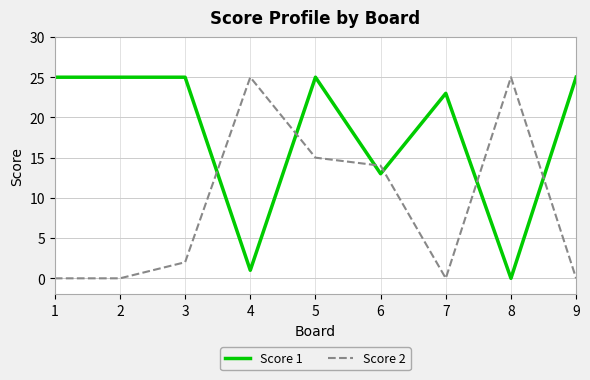

At 8, list the series in order from largest to smallest.

Score 2, Score 1